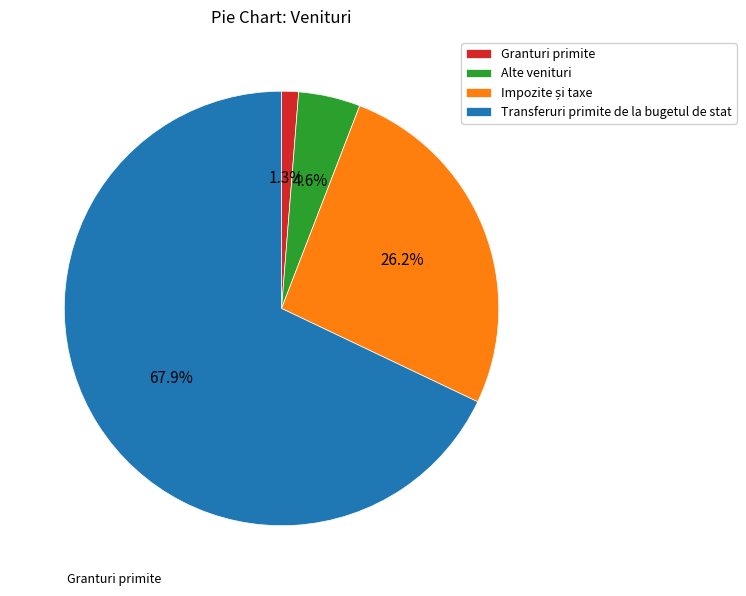

What portion of the pie excludes Alte venituri?

95.4%